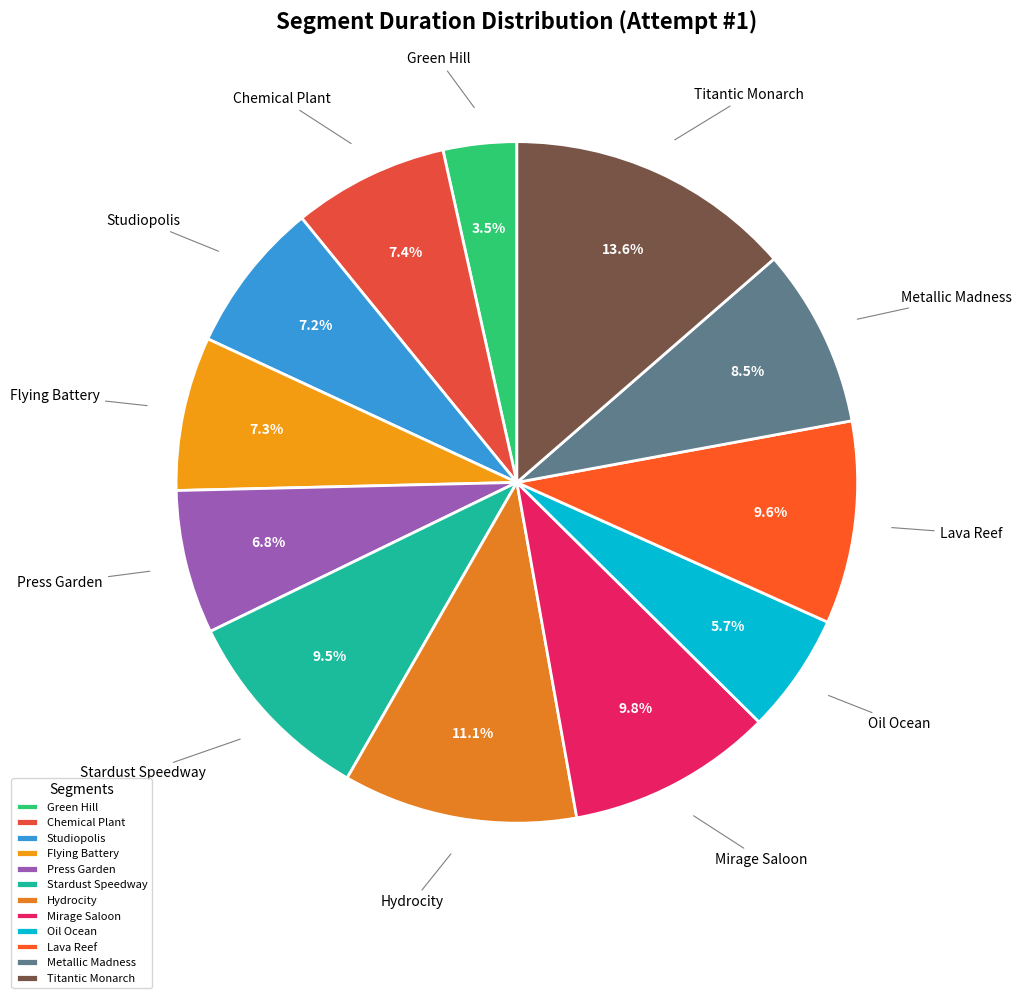

Which category has the biggest portion of the pie?

Titantic Monarch